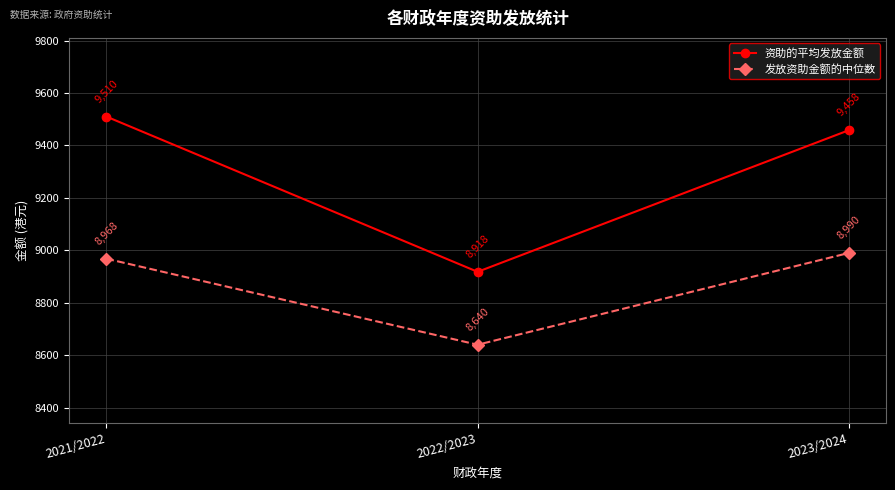

Reading left to right, extract all data points from this chart.

资助的平均发放金额: 2021/2022=9510	2022/2023=8918	2023/2024=9458
发放资助金额的中位数: 2021/2022=8968	2022/2023=8640	2023/2024=8990